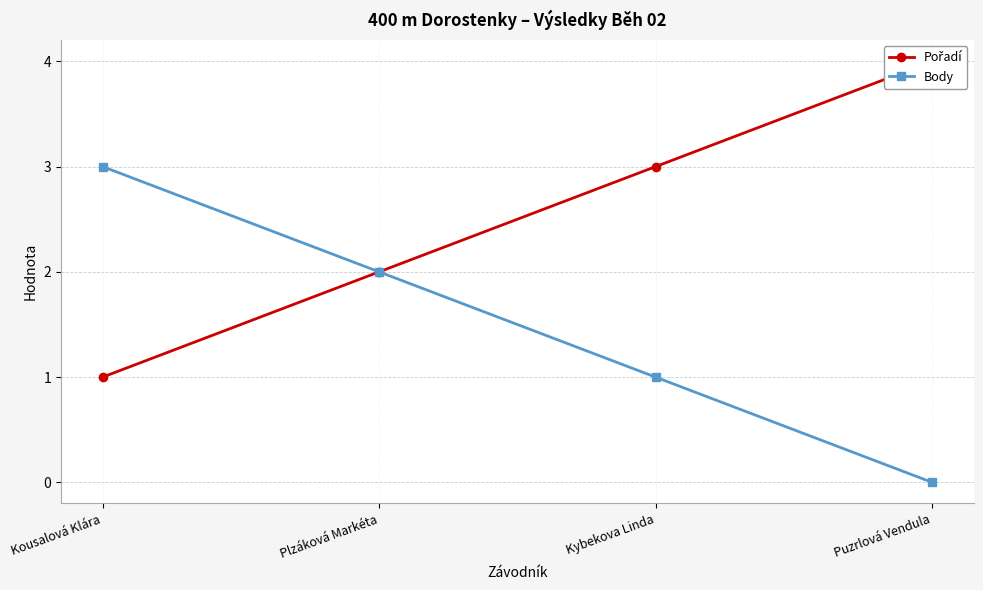

True or false: Pořadí has a value of 4 at Puzrlová Vendula.

True